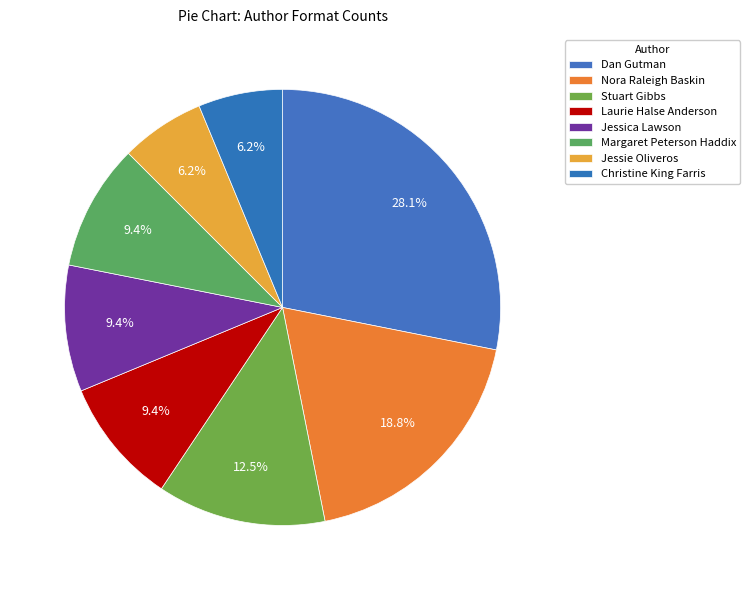

How many slices are in this pie chart?

8